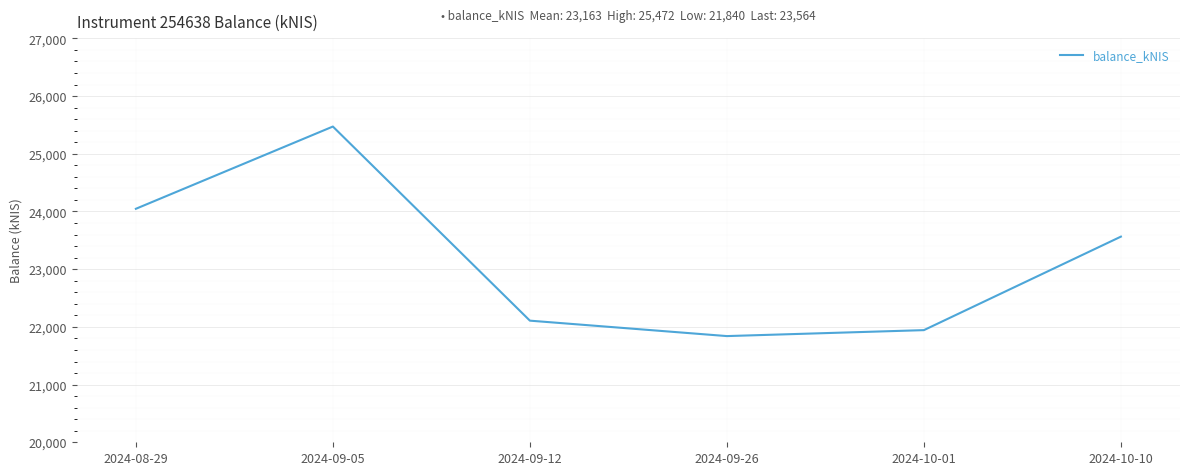

Count the number of data series in this chart.

1